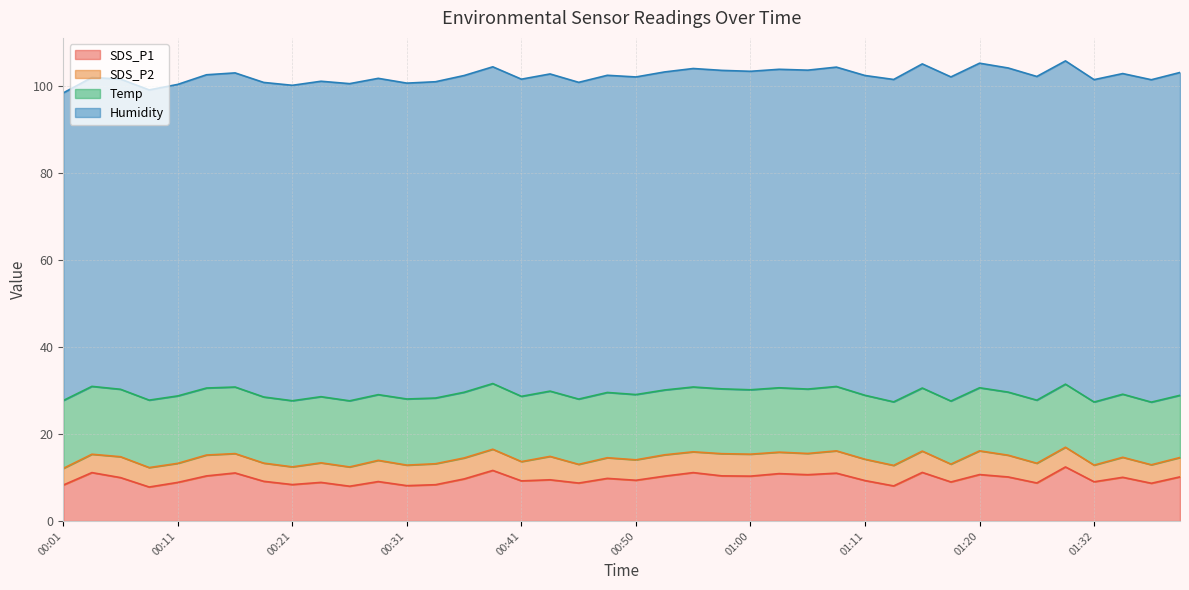

At 00:23, list the series in order from largest to smallest.

Humidity, Temp, SDS_P1, SDS_P2